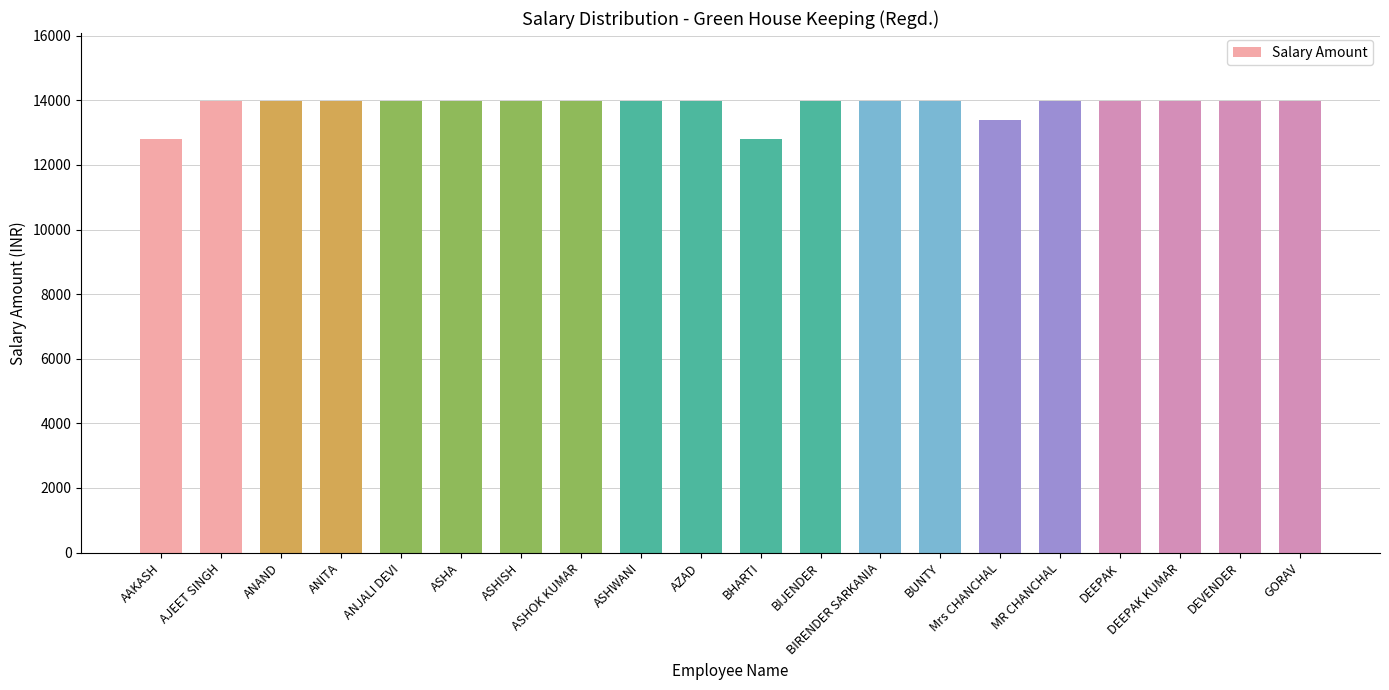

What is the greatest value displayed?

13988